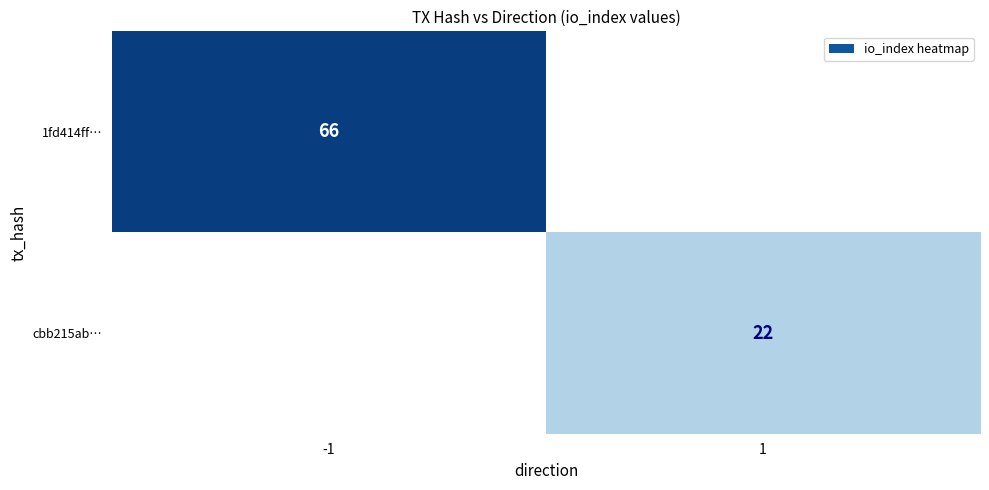

True or false: cbb215ab… has a value of 22 at 1.

True